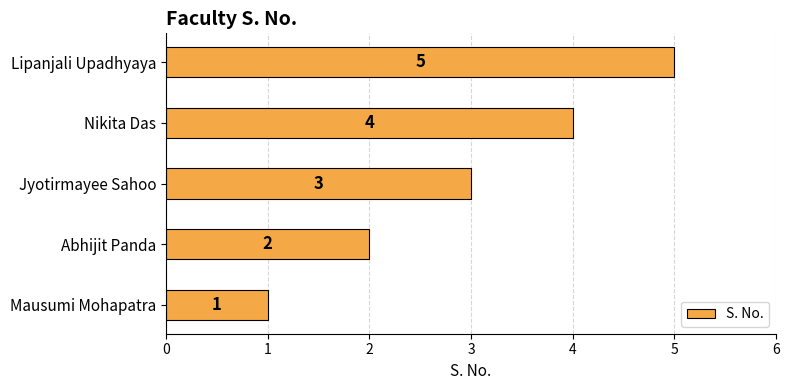

Rank the categories by value from lowest to highest.

Mausumi Mohapatra, Abhijit Panda, Jyotirmayee Sahoo, Nikita Das, Lipanjali Upadhyaya